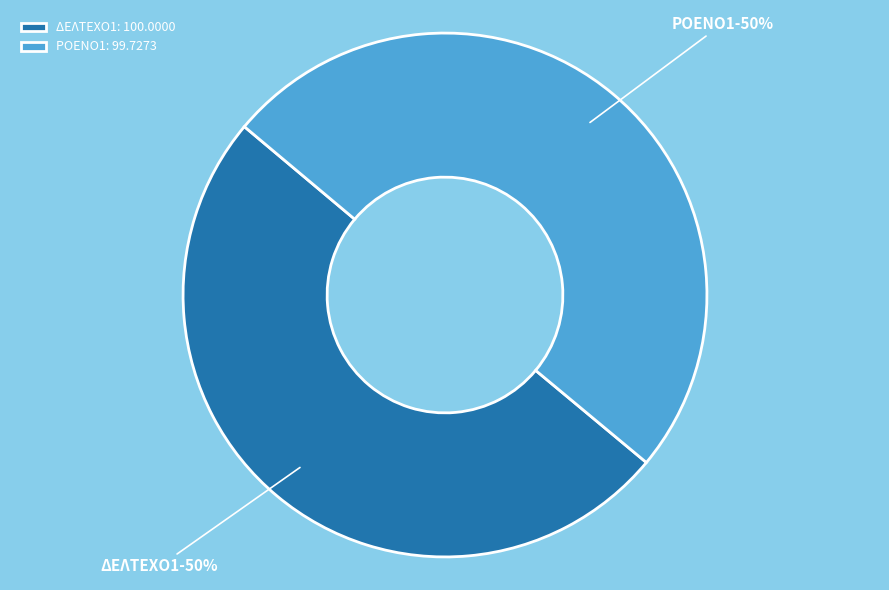

How many slices are in this pie chart?

2